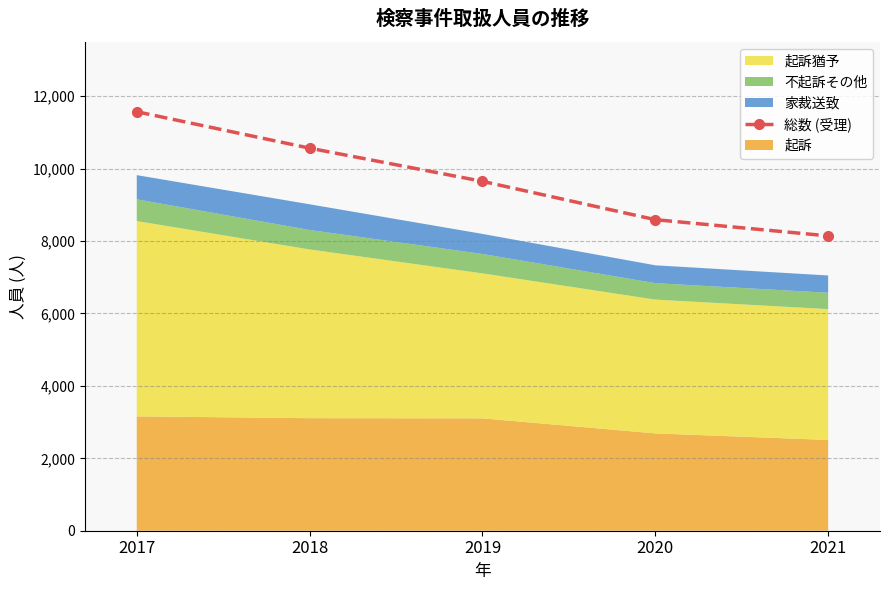

What is the value of the 3rd point from the left?

9648